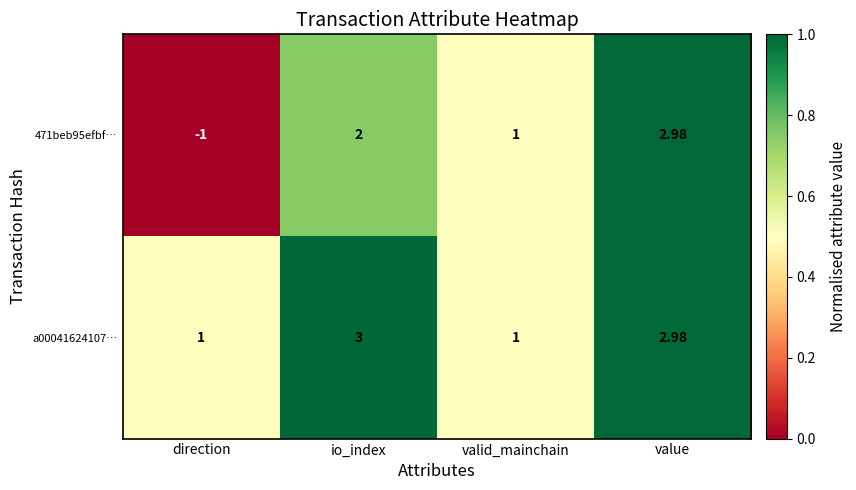

Rank the series at direction from lowest to highest value.

471beb95efbf…, a00041624107…